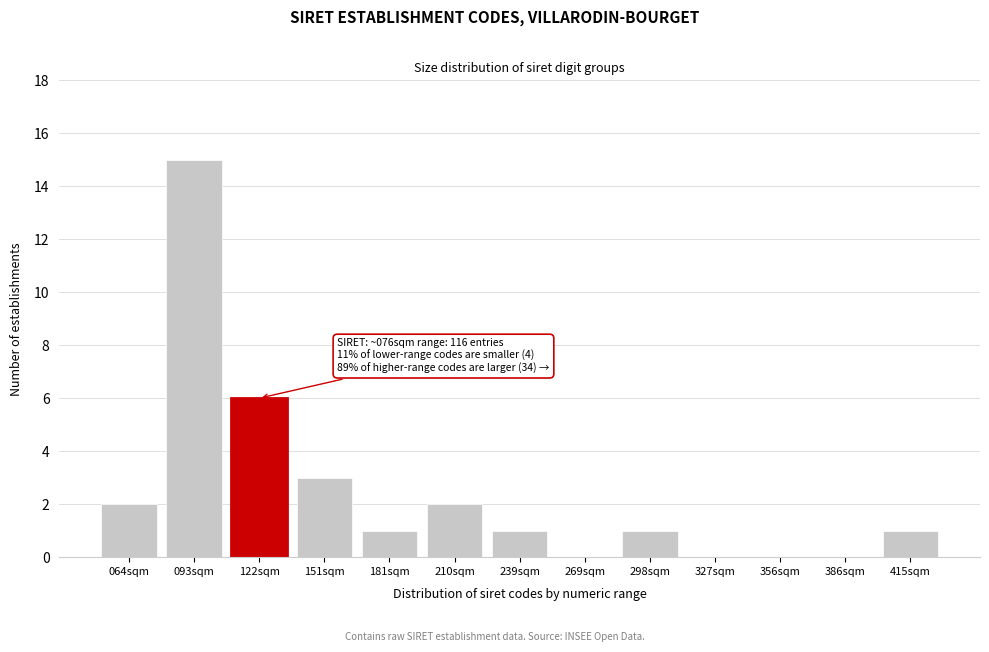

Reading left to right, list all the values displayed in this chart.

064sqm=2	093sqm=15	122sqm=6	151sqm=3	181sqm=1	210sqm=2	239sqm=1	269sqm=0	298sqm=1	327sqm=0	356sqm=0	386sqm=0	415sqm=1